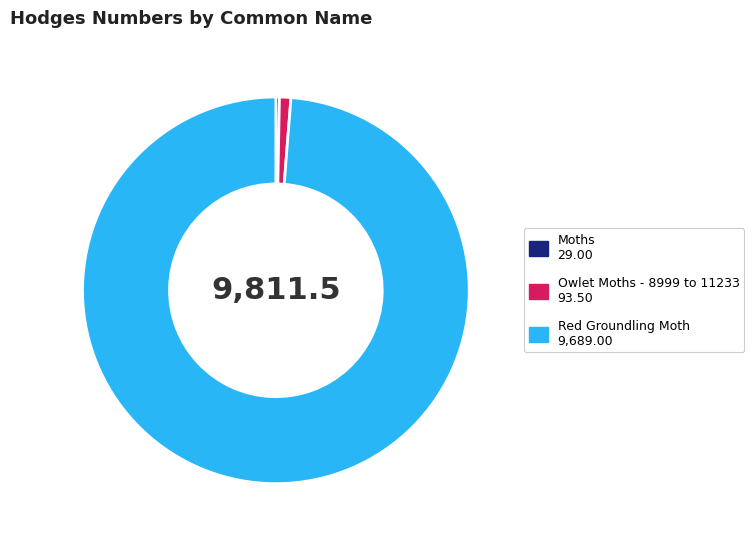

Combined, do Red Groundling Moth and Owlet Moths - 8999 to 11233 account for over 50%?

Yes